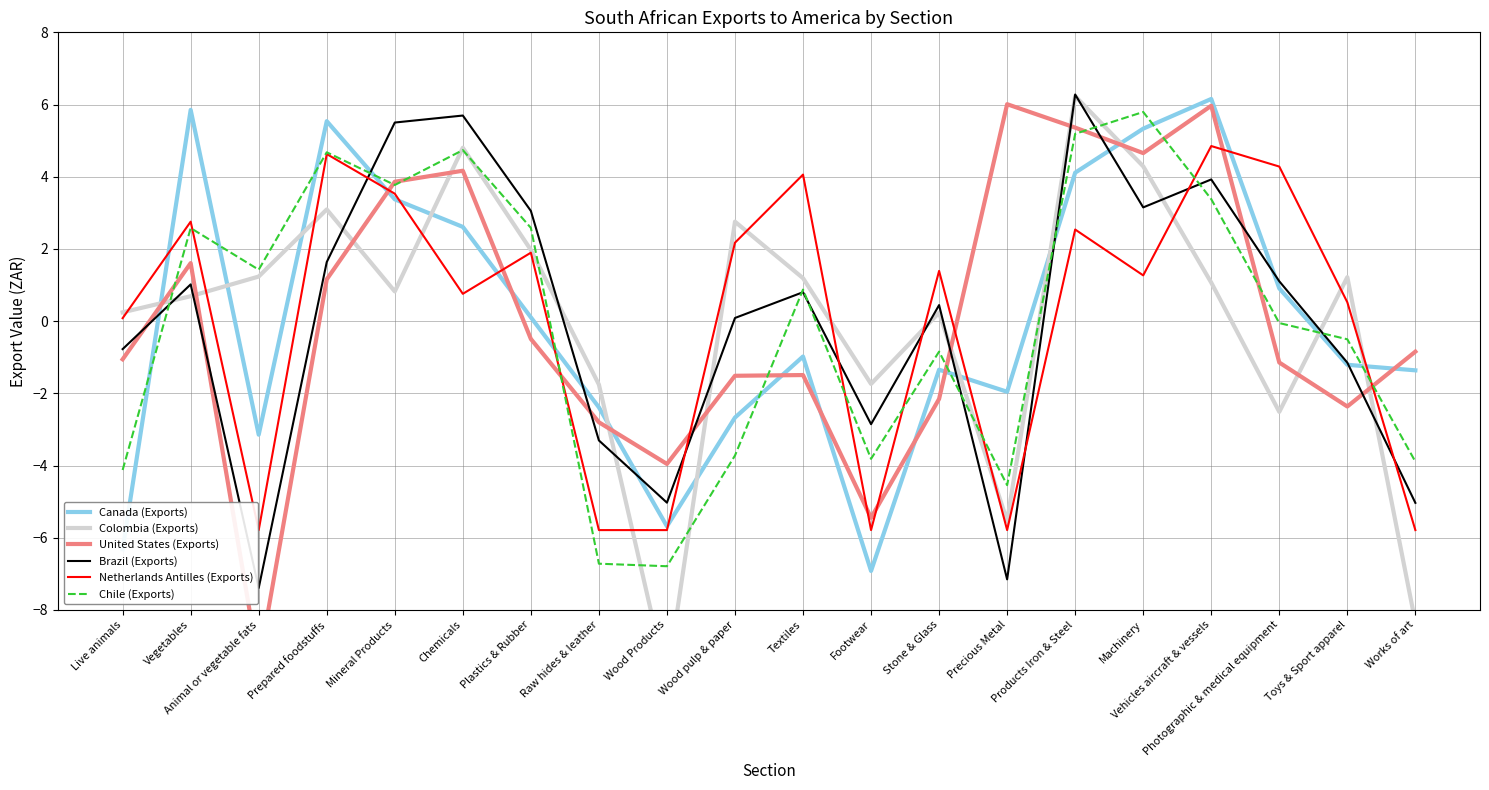

Reading right to left, extract all data points from this chart.

Canada (Exports): Works of art=-1.4	Toys & Sport apparel=-1.2	Photographic & medical equipment=0.9	Vehicles aircraft & vessels=6.2	Machinery=5.3	Products Iron & Steel=4.1	Precious Metal=-2.0	Stone & Glass=-1.3	Footwear=-6.9	Textiles=-1.0	Wood pulp & paper=-2.7	Wood Products=-5.7	Raw hides & leather=-2.4	Plastics & Rubber=0.1	Chemicals=2.6	Mineral Products=3.4	Prepared foodstuffs=5.5	Animal or vegetable fats=-3.1	Vegetables=5.9	Live animals=-6.3
Colombia (Exports): Works of art=-8.3	Toys & Sport apparel=1.2	Photographic & medical equipment=-2.5	Vehicles aircraft & vessels=1.1	Machinery=4.3	Products Iron & Steel=6.2	Precious Metal=-5.5	Stone & Glass=0.2	Footwear=-1.7	Textiles=1.2	Wood pulp & paper=2.8	Wood Products=-10.0	Raw hides & leather=-1.8	Plastics & Rubber=2.0	Chemicals=4.8	Mineral Products=0.8	Prepared foodstuffs=3.1	Animal or vegetable fats=1.2	Vegetables=0.7	Live animals=0.2
United States (Exports): Works of art=-0.8	Toys & Sport apparel=-2.4	Photographic & medical equipment=-1.1	Vehicles aircraft & vessels=6.0	Machinery=4.7	Products Iron & Steel=5.4	Precious Metal=6.0	Stone & Glass=-2.2	Footwear=-5.4	Textiles=-1.5	Wood pulp & paper=-1.5	Wood Products=-4.0	Raw hides & leather=-2.8	Plastics & Rubber=-0.5	Chemicals=4.2	Mineral Products=3.9	Prepared foodstuffs=1.2	Animal or vegetable fats=-9.5	Vegetables=1.6	Live animals=-1.1
Brazil (Exports): Works of art=-5.0	Toys & Sport apparel=-1.2	Photographic & medical equipment=1.1	Vehicles aircraft & vessels=3.9	Machinery=3.2	Products Iron & Steel=6.3	Precious Metal=-7.2	Stone & Glass=0.4	Footwear=-2.9	Textiles=0.8	Wood pulp & paper=0.1	Wood Products=-5.0	Raw hides & leather=-3.3	Plastics & Rubber=3.1	Chemicals=5.7	Mineral Products=5.5	Prepared foodstuffs=1.6	Animal or vegetable fats=-7.4	Vegetables=1.0	Live animals=-0.8
Netherlands Antilles (Exports): Works of art=-5.8	Toys & Sport apparel=0.5	Photographic & medical equipment=4.3	Vehicles aircraft & vessels=4.9	Machinery=1.3	Products Iron & Steel=2.5	Precious Metal=-5.8	Stone & Glass=1.4	Footwear=-5.8	Textiles=4.1	Wood pulp & paper=2.2	Wood Products=-5.8	Raw hides & leather=-5.8	Plastics & Rubber=1.9	Chemicals=0.8	Mineral Products=3.5	Prepared foodstuffs=4.6	Animal or vegetable fats=-5.8	Vegetables=2.8	Live animals=0.1
Chile (Exports): Works of art=-3.9	Toys & Sport apparel=-0.5	Photographic & medical equipment=-0.1	Vehicles aircraft & vessels=3.4	Machinery=5.8	Products Iron & Steel=5.2	Precious Metal=-4.5	Stone & Glass=-0.8	Footwear=-3.8	Textiles=0.9	Wood pulp & paper=-3.7	Wood Products=-6.8	Raw hides & leather=-6.7	Plastics & Rubber=2.6	Chemicals=4.7	Mineral Products=3.8	Prepared foodstuffs=4.7	Animal or vegetable fats=1.4	Vegetables=2.6	Live animals=-4.1